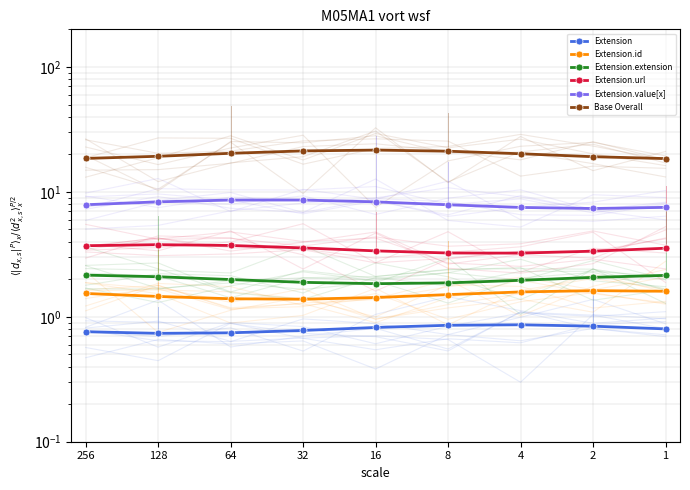

What is the value of the Extension.id point at the 2nd from the left?

1.5